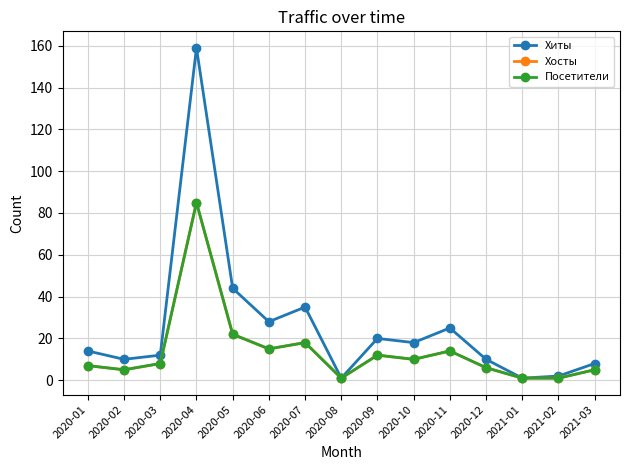

The Хиты series shows 14 at 2020-01. True or false?

True